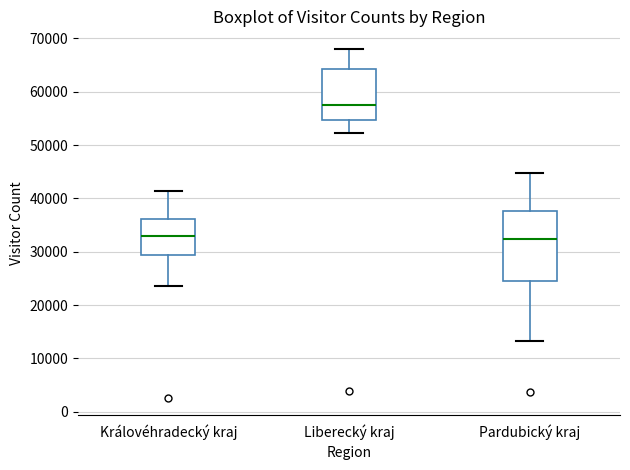

Which box's median line is the highest?

Liberecký kraj